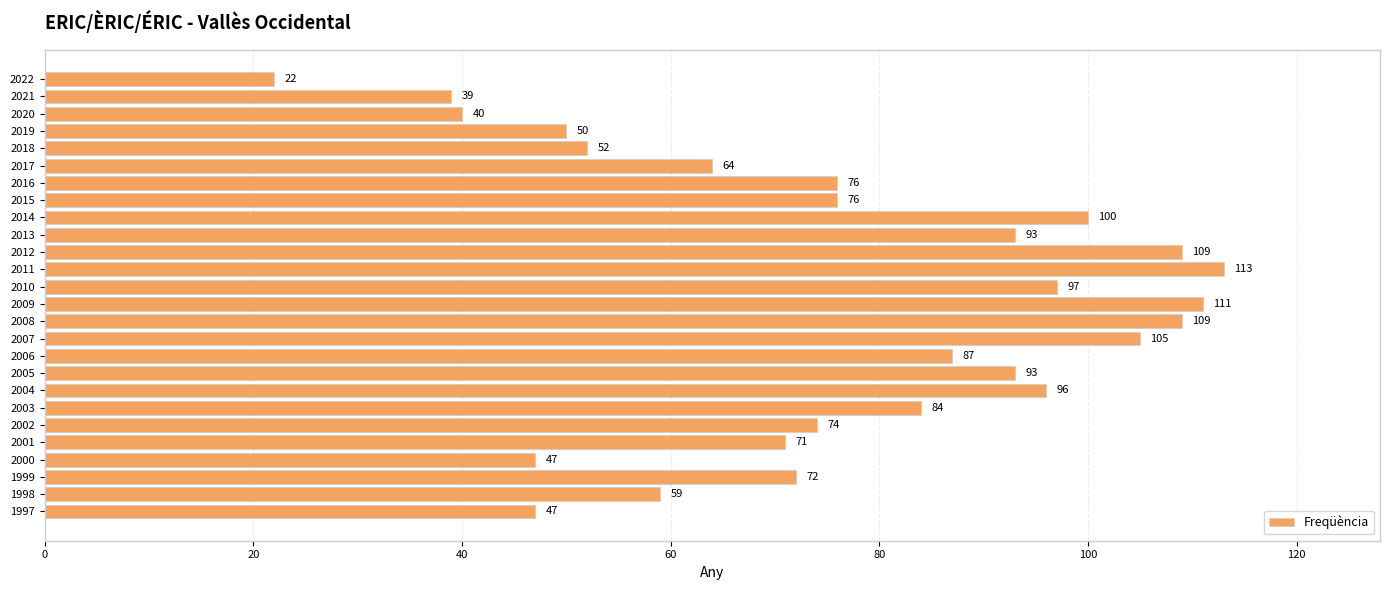

The chart shows a value of 17 at 1999. True or false?

False